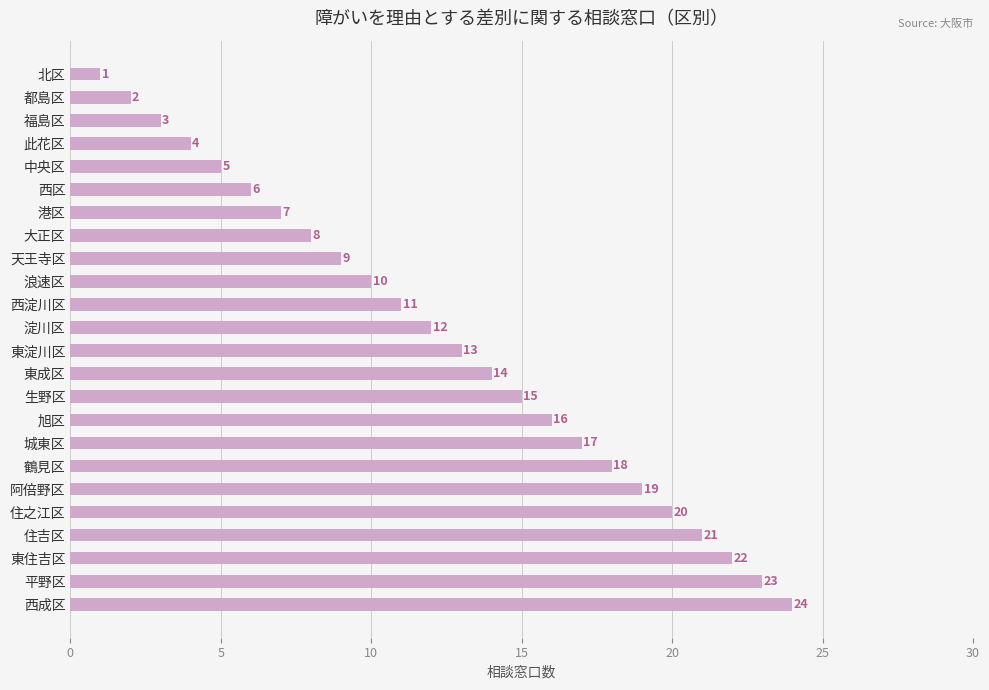

What is the change in value from 生野区 to 阿倍野区?

+4